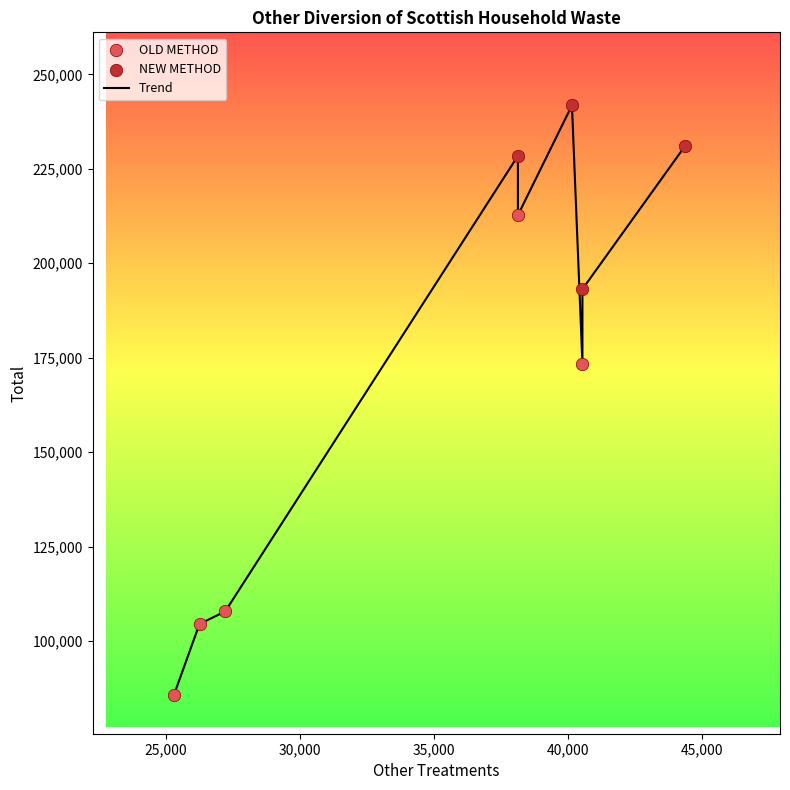

What is the difference between the maximum and minimum values?

156030.5